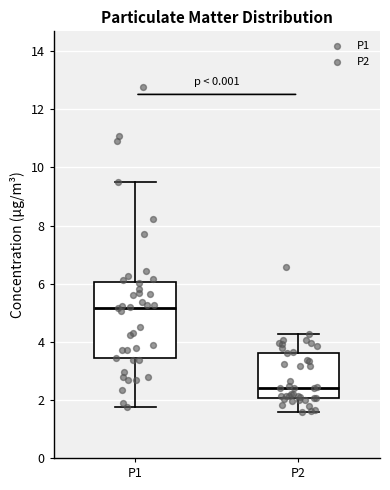

Which box is the tallest, from its lower edge to its upper edge?

P1